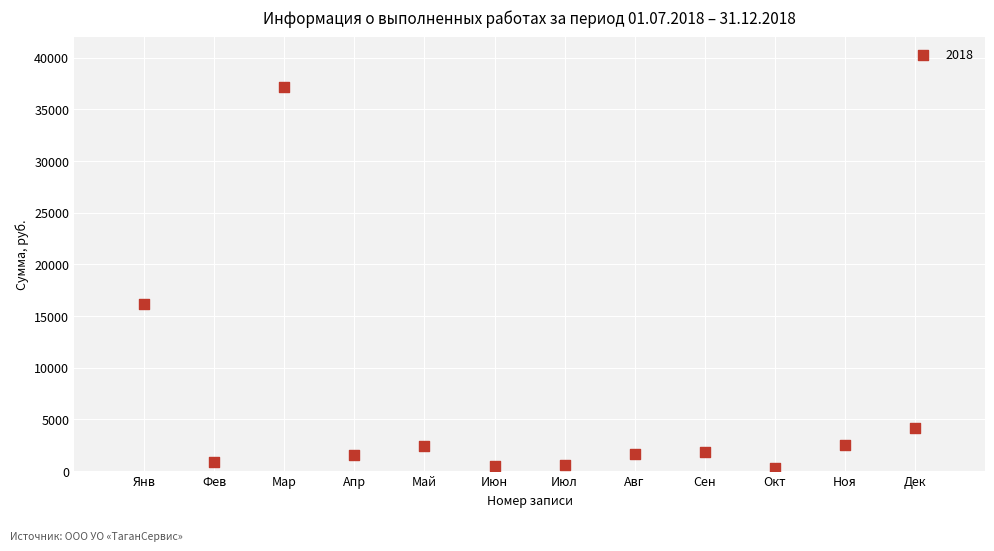

What Y value in the scatter plot is closest to 18726?

16159